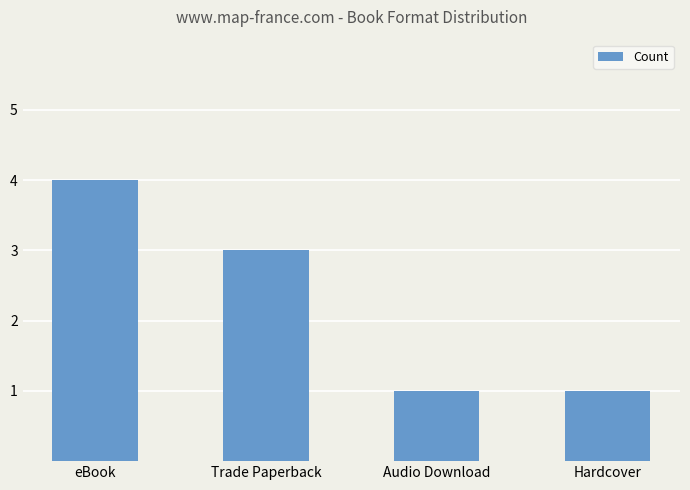

Reading right to left, what are all the values shown in this chart?

Hardcover=1	Audio Download=1	Trade Paperback=3	eBook=4